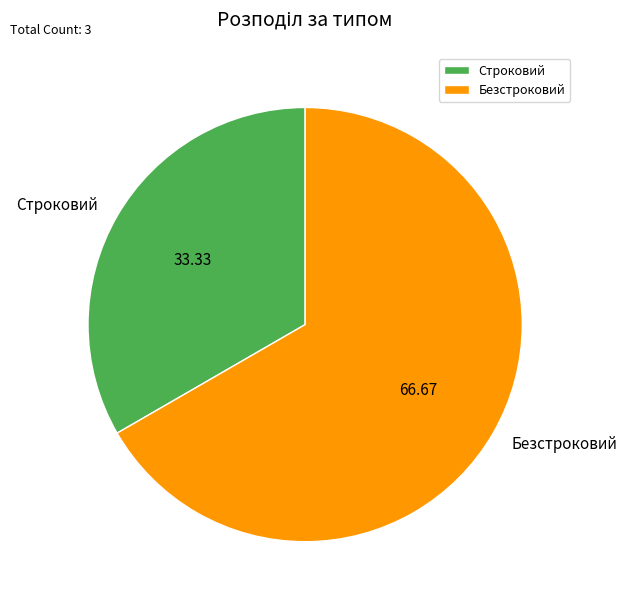

Do Безстроковий and Строковий together represent more than half of the pie?

Yes